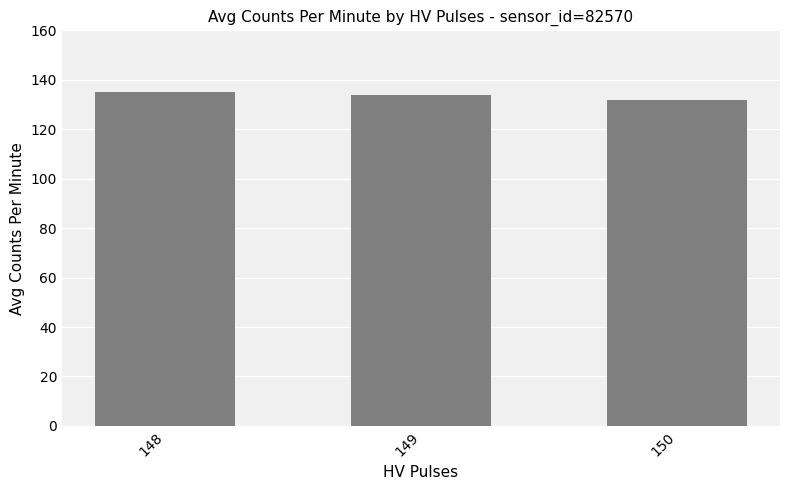

Reading left to right, list all the values displayed in this chart.

148=135.0	149=133.7	150=131.6